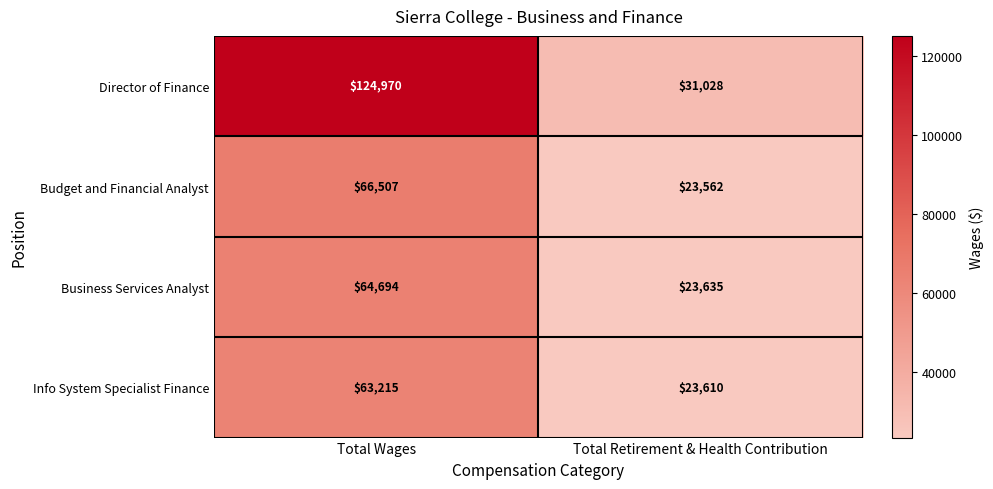

At Total Wages, list the series in order from smallest to largest.

Info System Specialist Finance, Business Services Analyst, Budget and Financial Analyst, Director of Finance